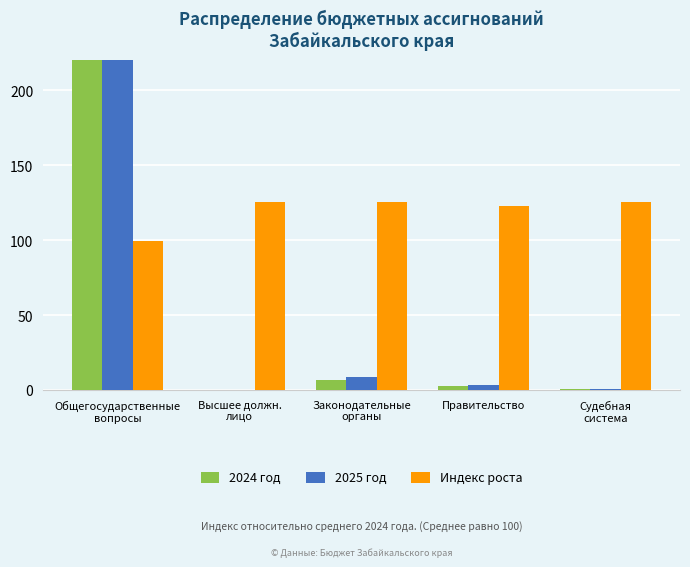

Rank the series at Общегосударственные
вопросы from lowest to highest value.

Индекс роста, 2025 год, 2024 год